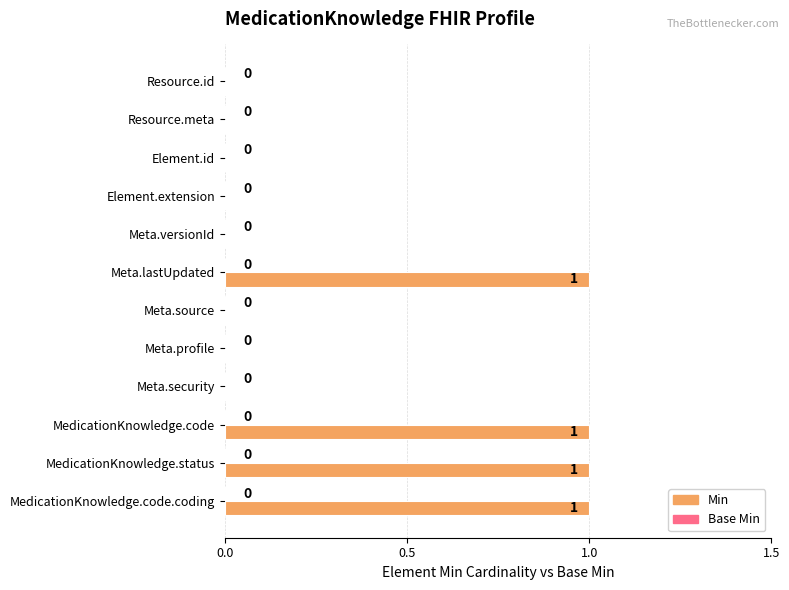

What is the change in value from Meta.security to MedicationKnowledge.code?

+1